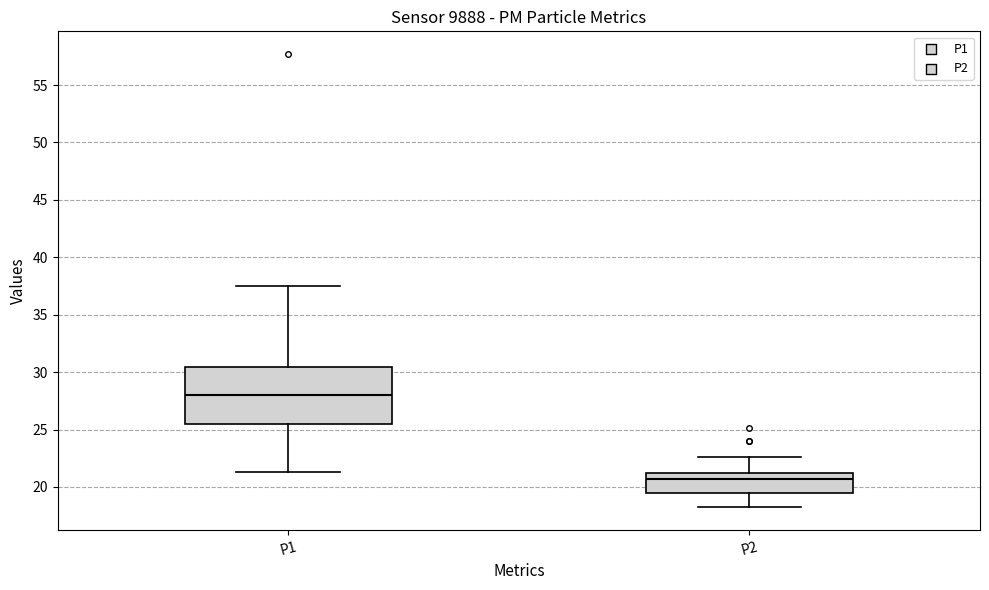

Where does the median line of the box for P1 sit on the y-axis? The values are not printed on the chart, so give them approximately, as read against the axis.

28.0